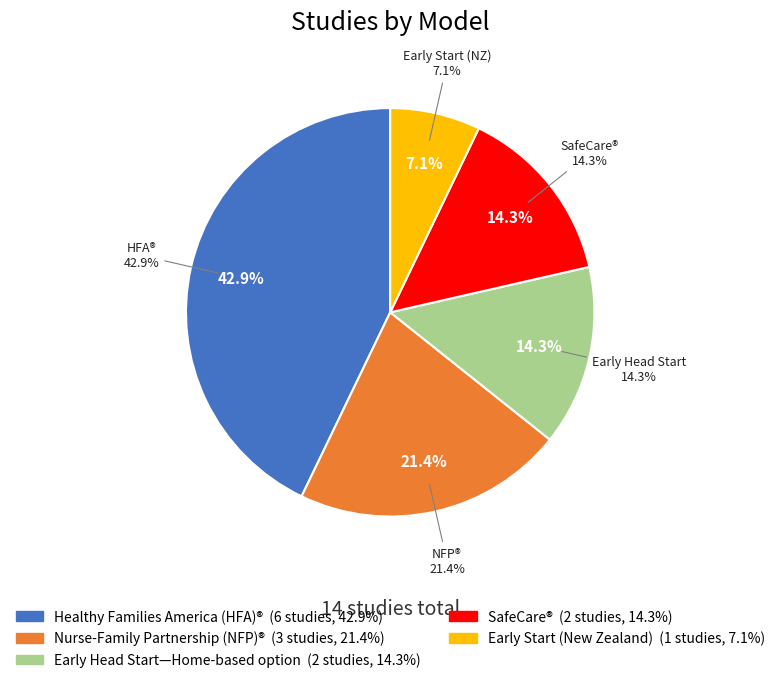

Does any single category account for the majority?

No